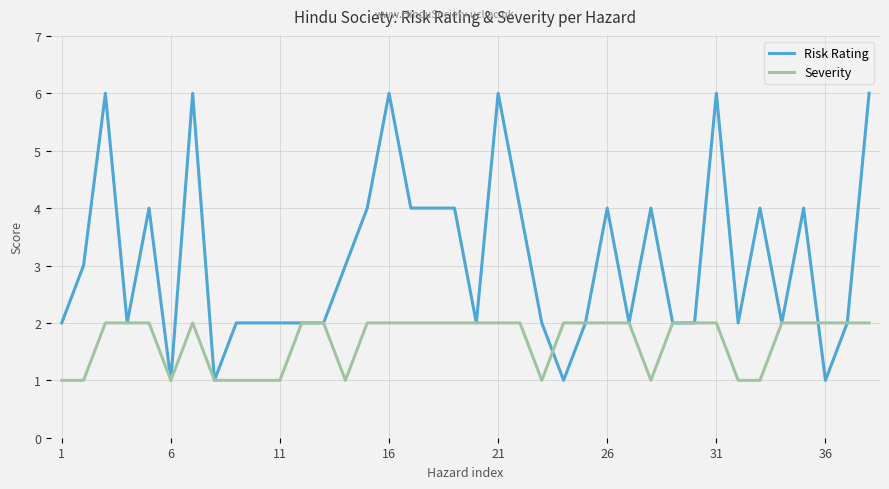

Which series has the widest spread of values?

Risk Rating